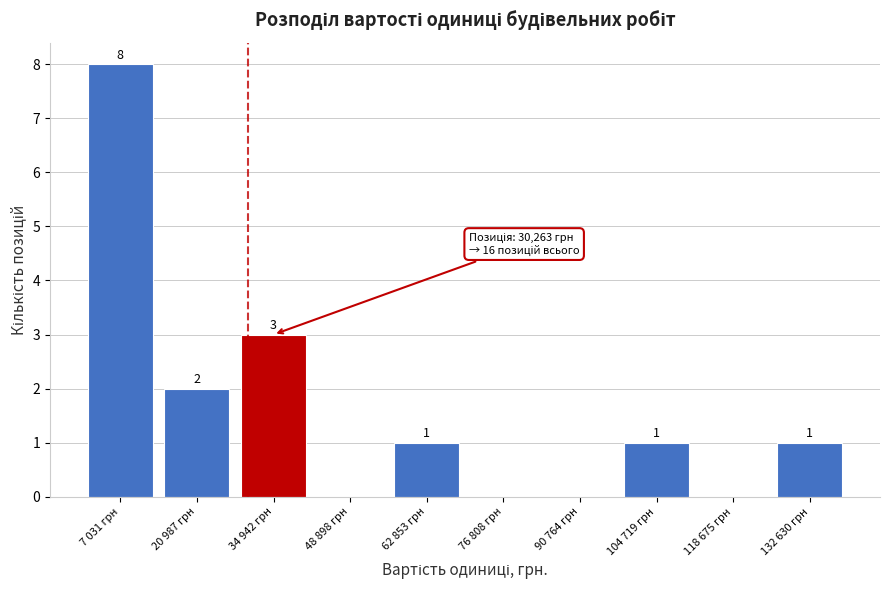

Reading left to right, transcribe all the data shown in this chart.

7 031 грн=8	20 987 грн=2	34 942 грн=3	48 898 грн=0	62 853 грн=1	76 808 грн=0	90 764 грн=0	104 719 грн=1	118 675 грн=0	132 630 грн=1